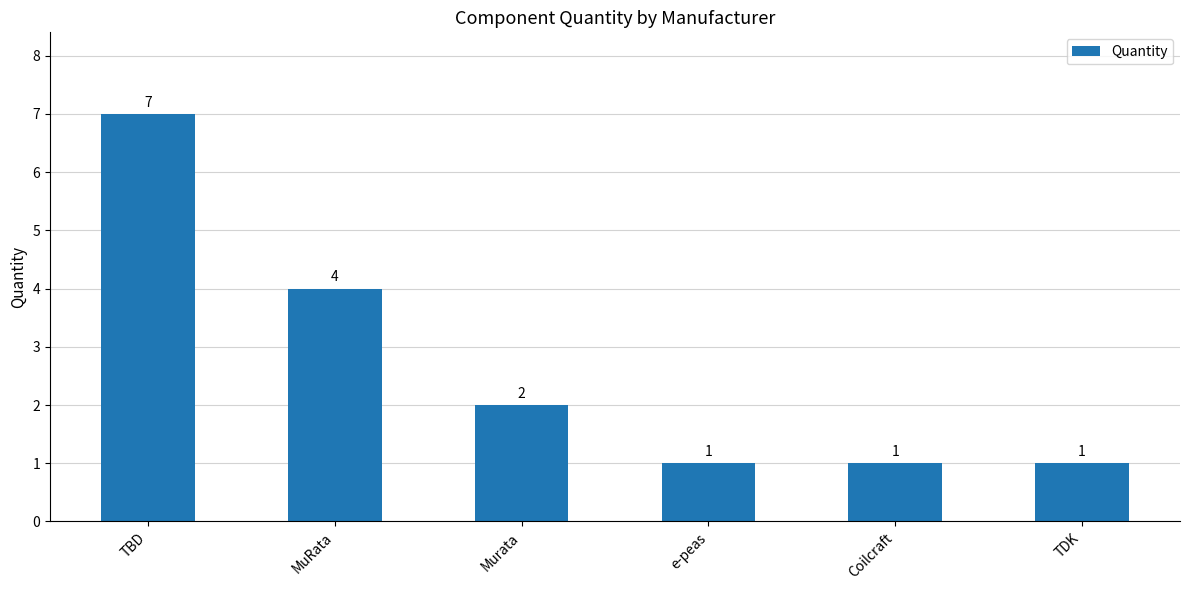

What is the difference between the values at e-peas and MuRata?

3